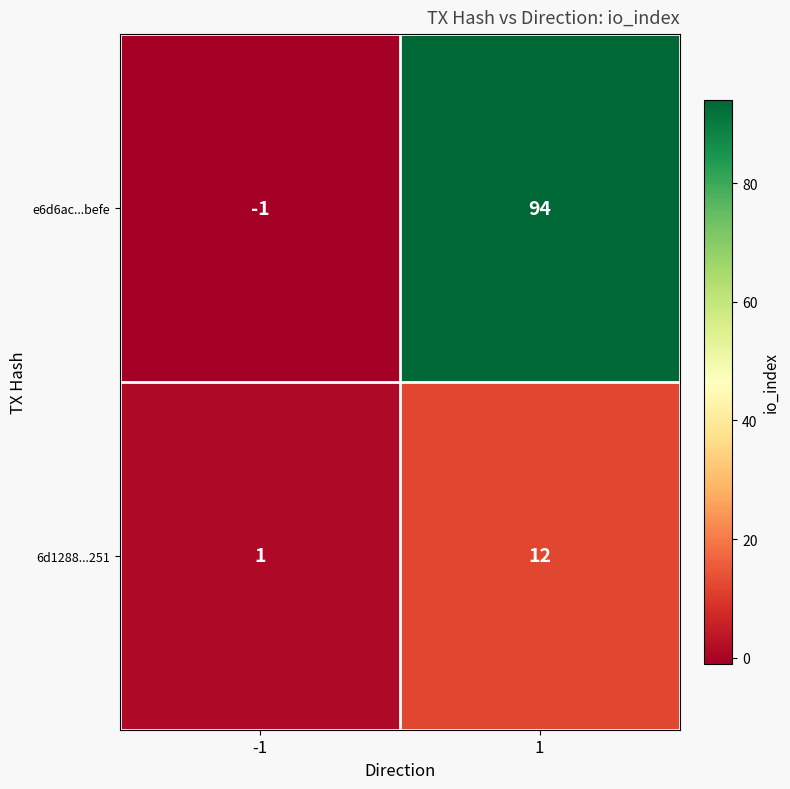

Which series changed the most between -1 and 1?

e6d6ac...befe